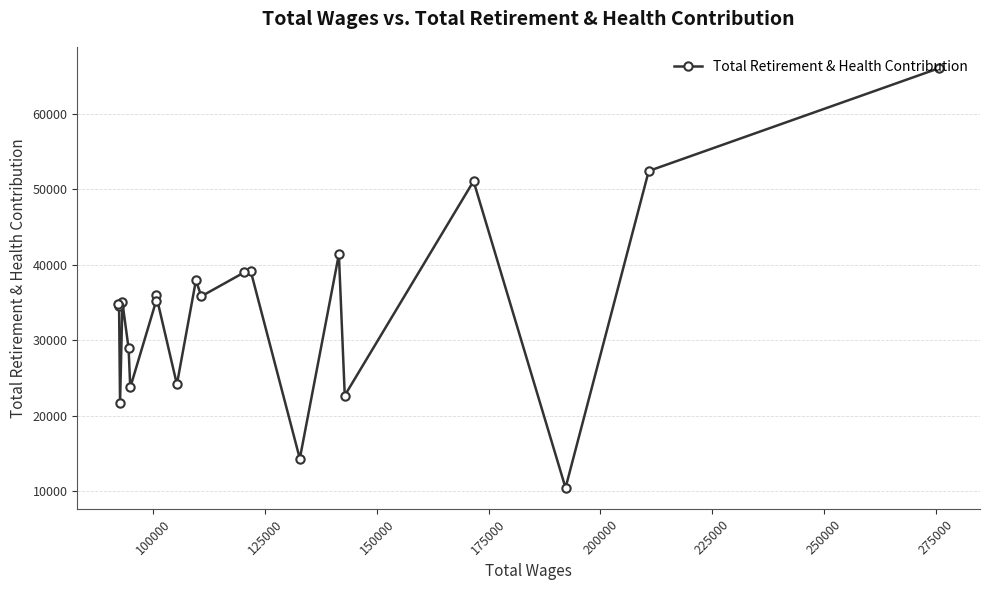

What is the value of the 6th point from the left?

23717